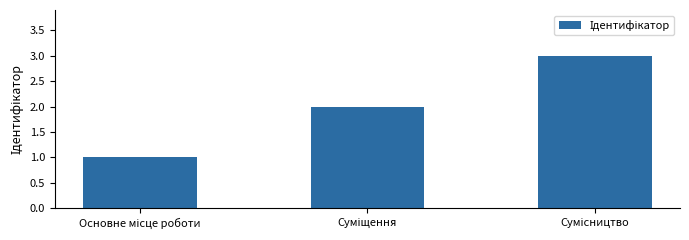

What is the greatest value displayed?

3